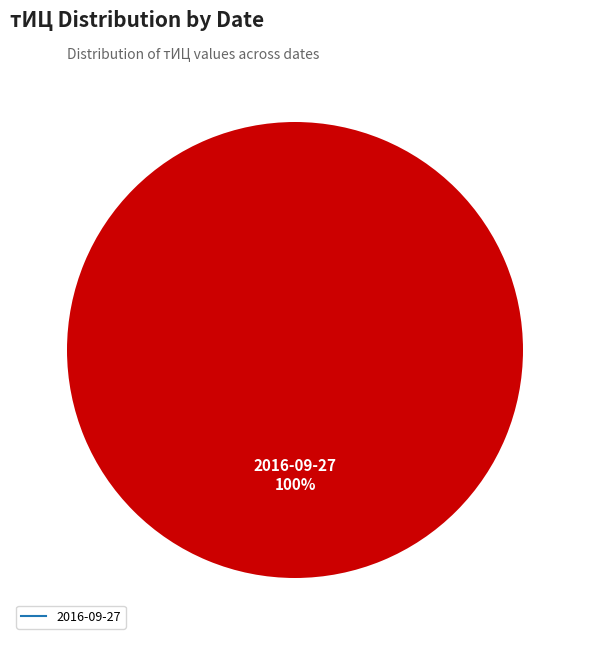

Count the number of slices in the pie.

1